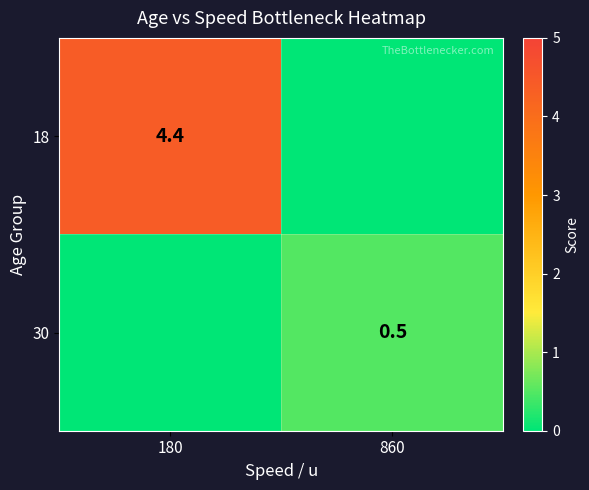

Is the value of 30 at 860 greater than the value of 18 at 180?

No